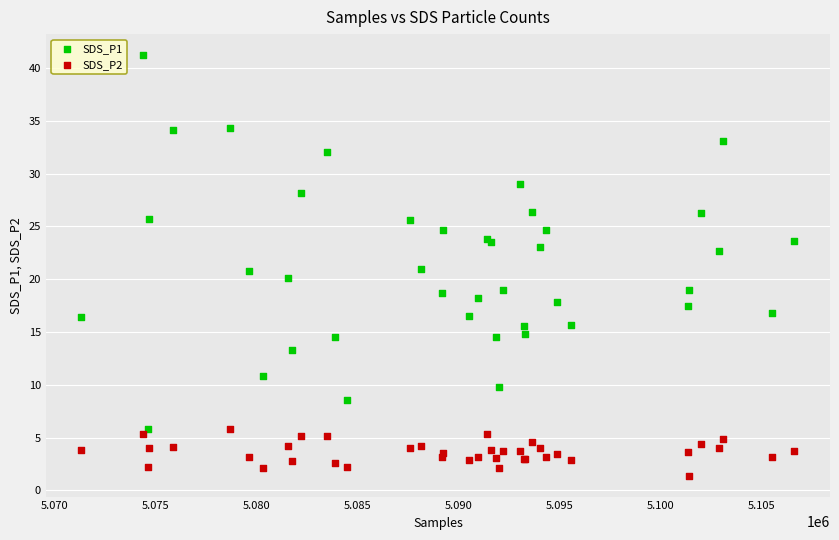

Which series reaches the maximum Y coordinate?

SDS_P1